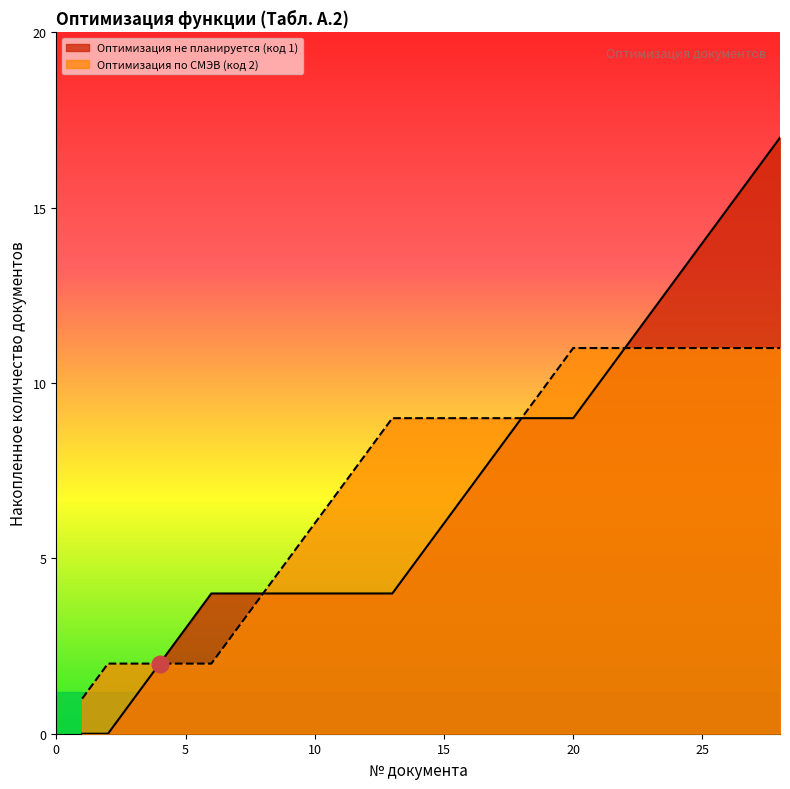

True or false: Оптимизация не планируется (код 1) has a value of 19 at 4.

False